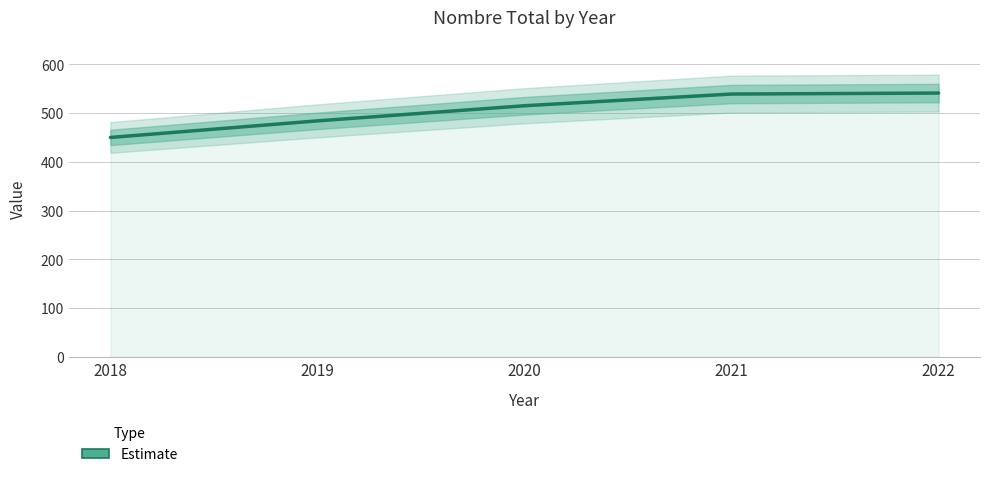

Reading left to right, what are all the values shown in this chart?

450	484	515	539	541